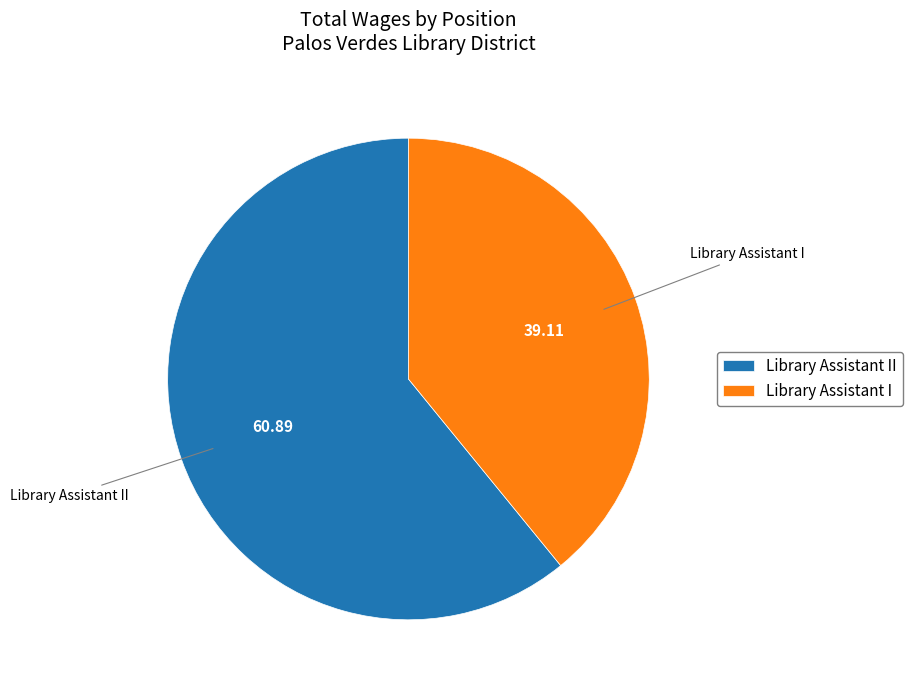

Count the number of slices in the pie.

2